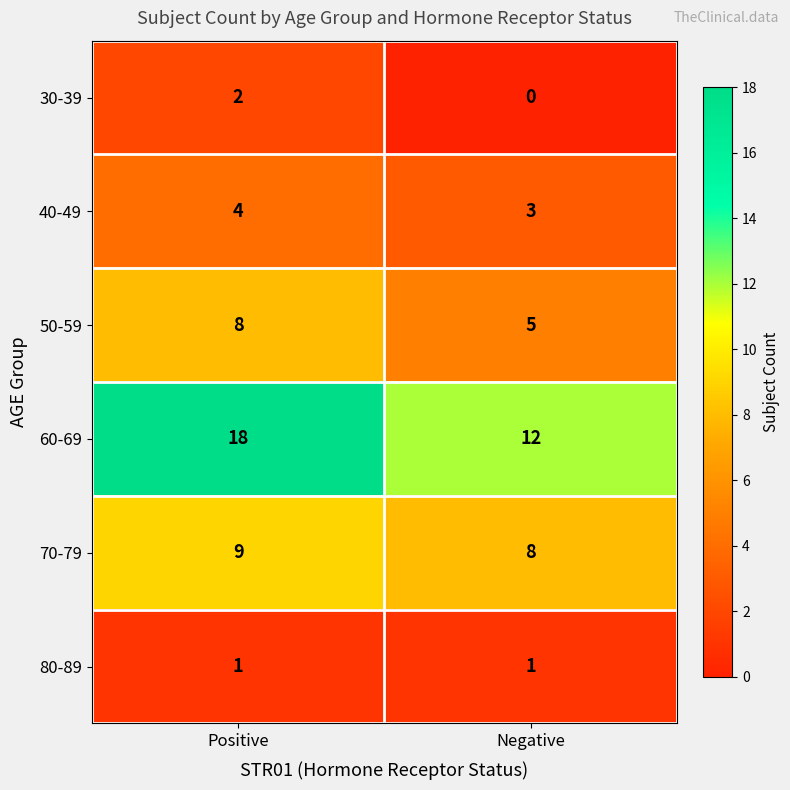

Reading left to right, transcribe all the data shown in this chart.

30-39: 2	0
40-49: 4	3
50-59: 8	5
60-69: 18	12
70-79: 9	8
80-89: 1	1